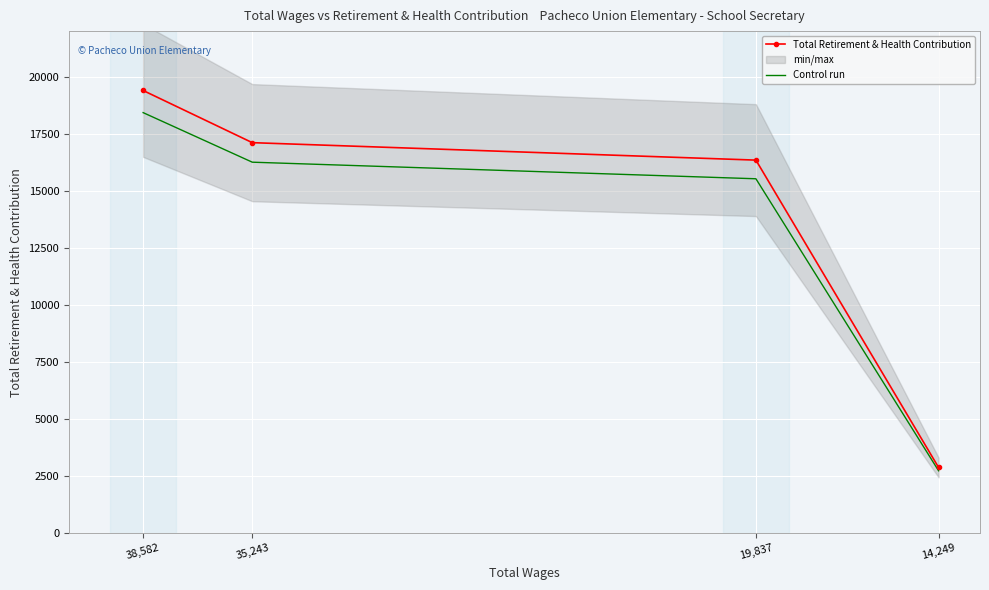

True or false: Total Retirement & Health Contribution and Control run cross at least once.

False